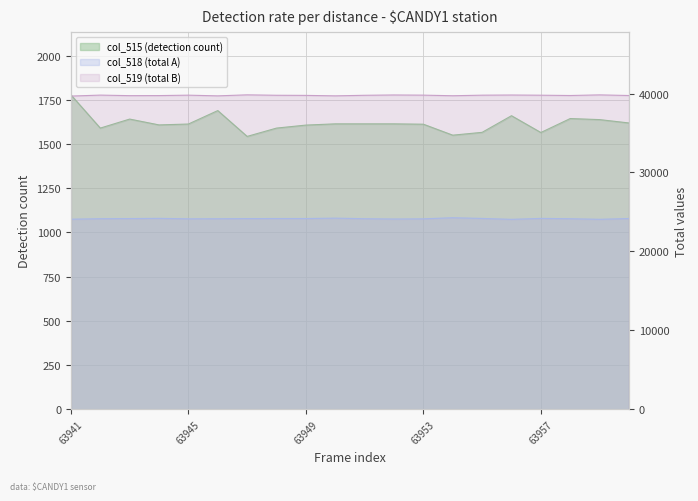

At how many categories does at least one series exceed 22187?

20